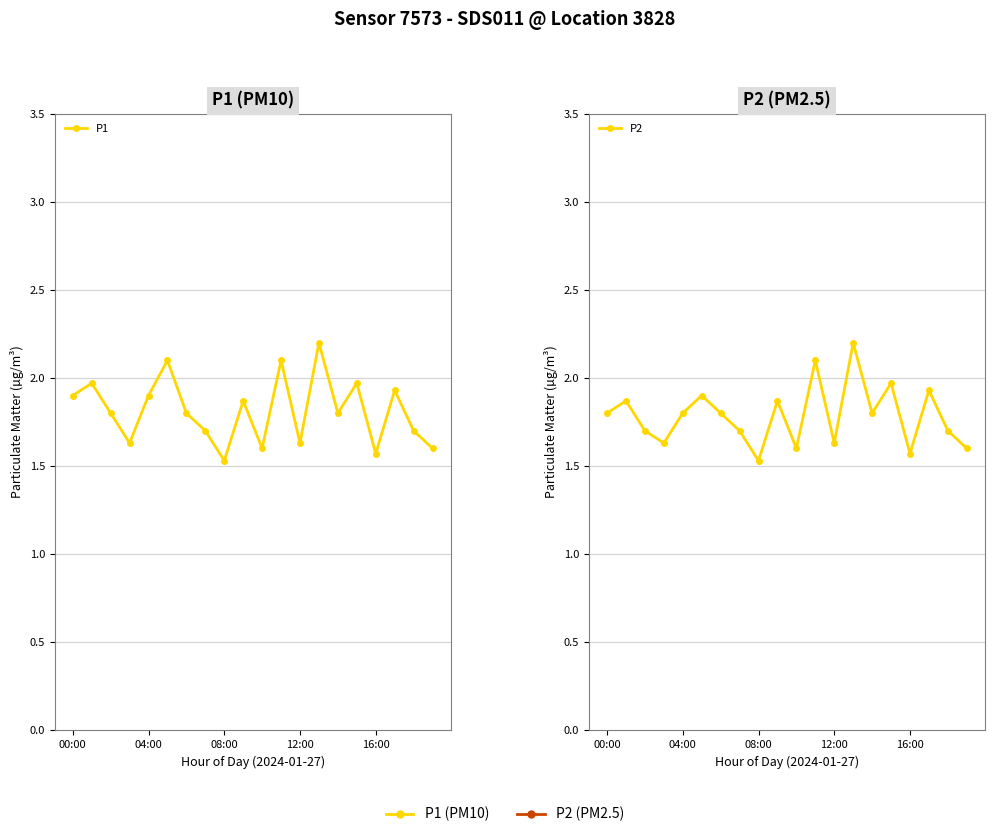

Rank the series by their maximum value, from highest to lowest.

P1, P2